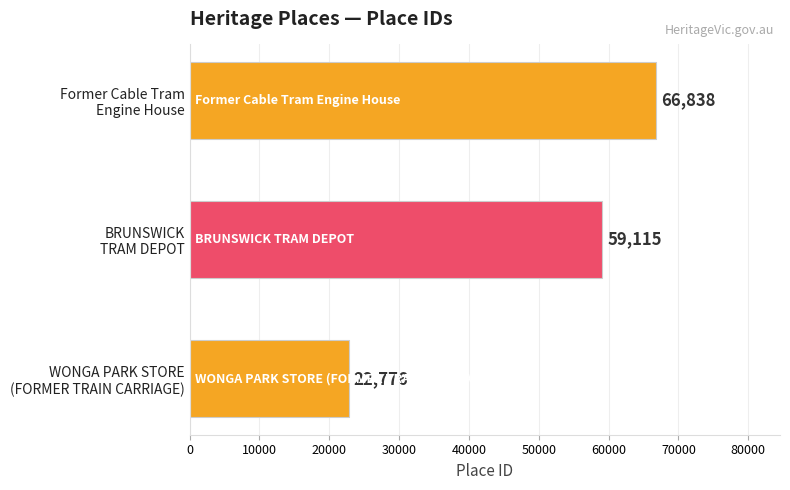

What is the smallest value displayed?

22776